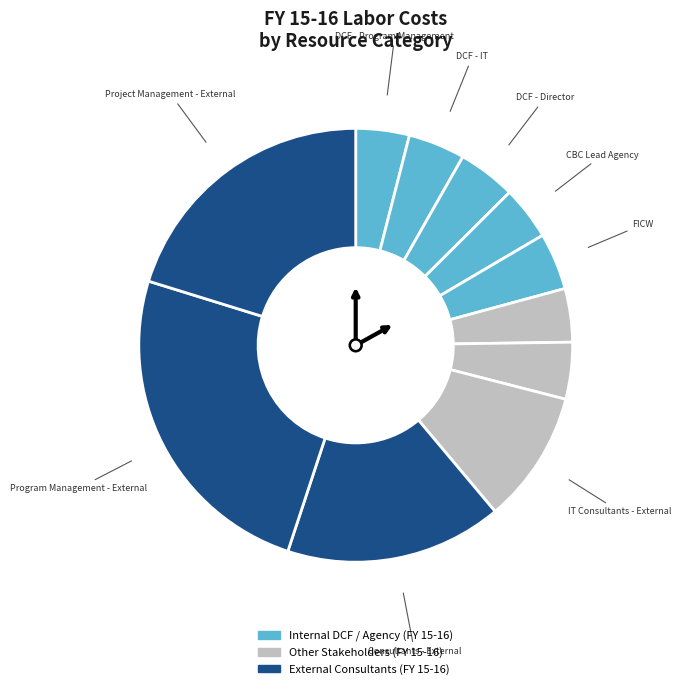

How many slices are in this pie chart?

11